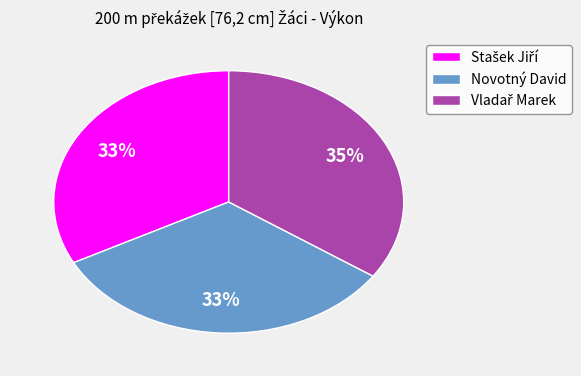

What percentage is the Novotný David slice, to the nearest percent?

33%